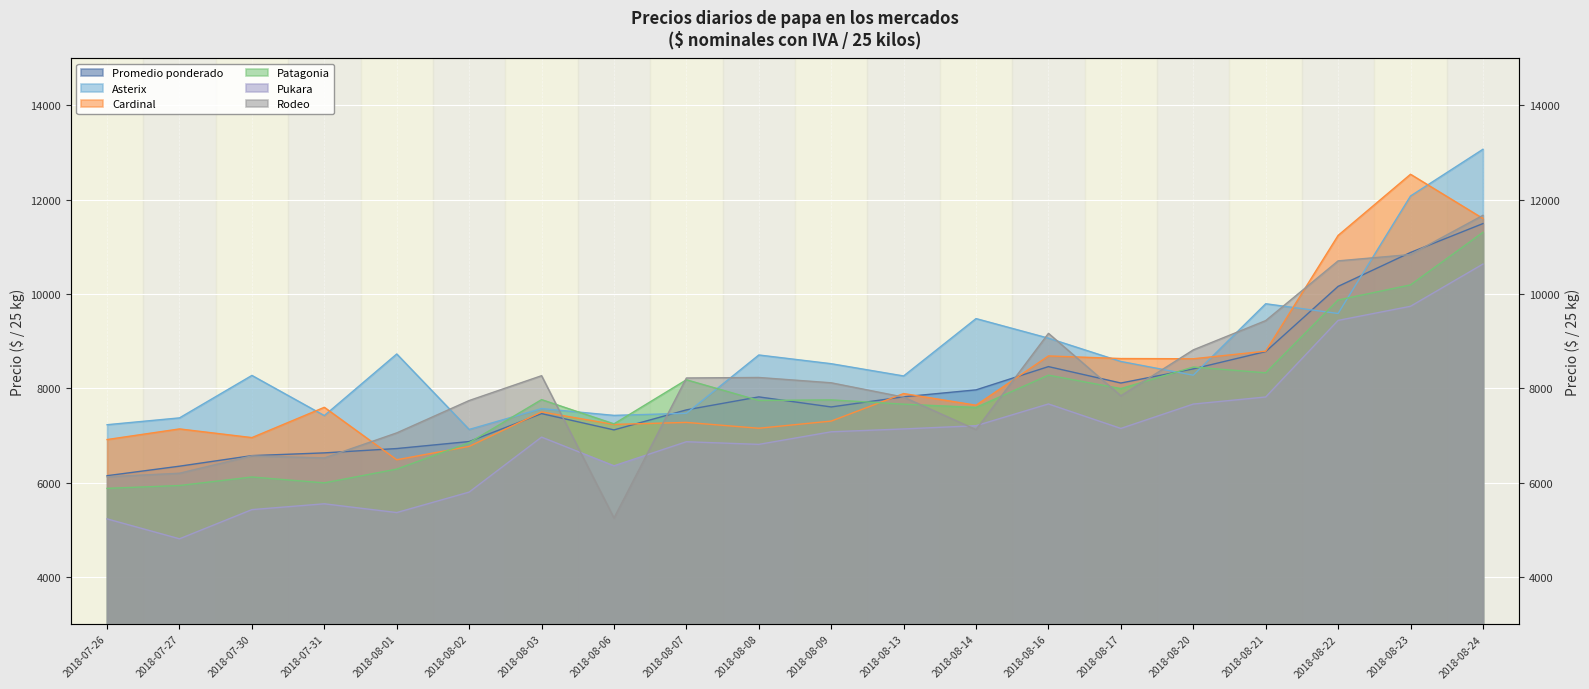

The Patagonia series shows 3958.8 at 2018-08-03. True or false?

False